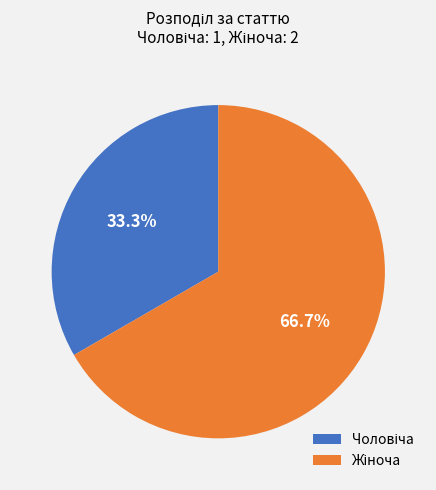

Is there any slice that represents more than half of the pie?

Yes